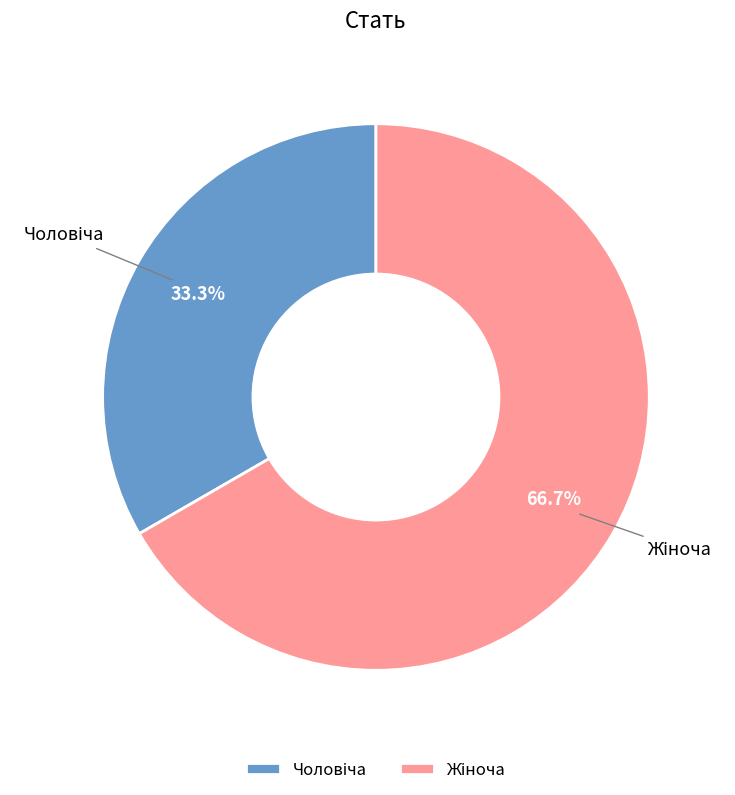

Is there any slice that represents more than half of the pie?

Yes